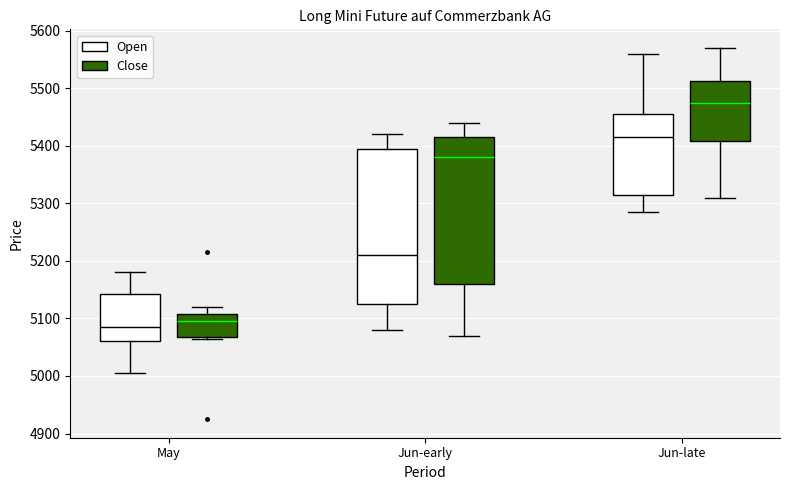

Where does the median line of the box for May (Open) sit on the y-axis? The values are not printed on the chart, so give them approximately, as read against the axis.

5090